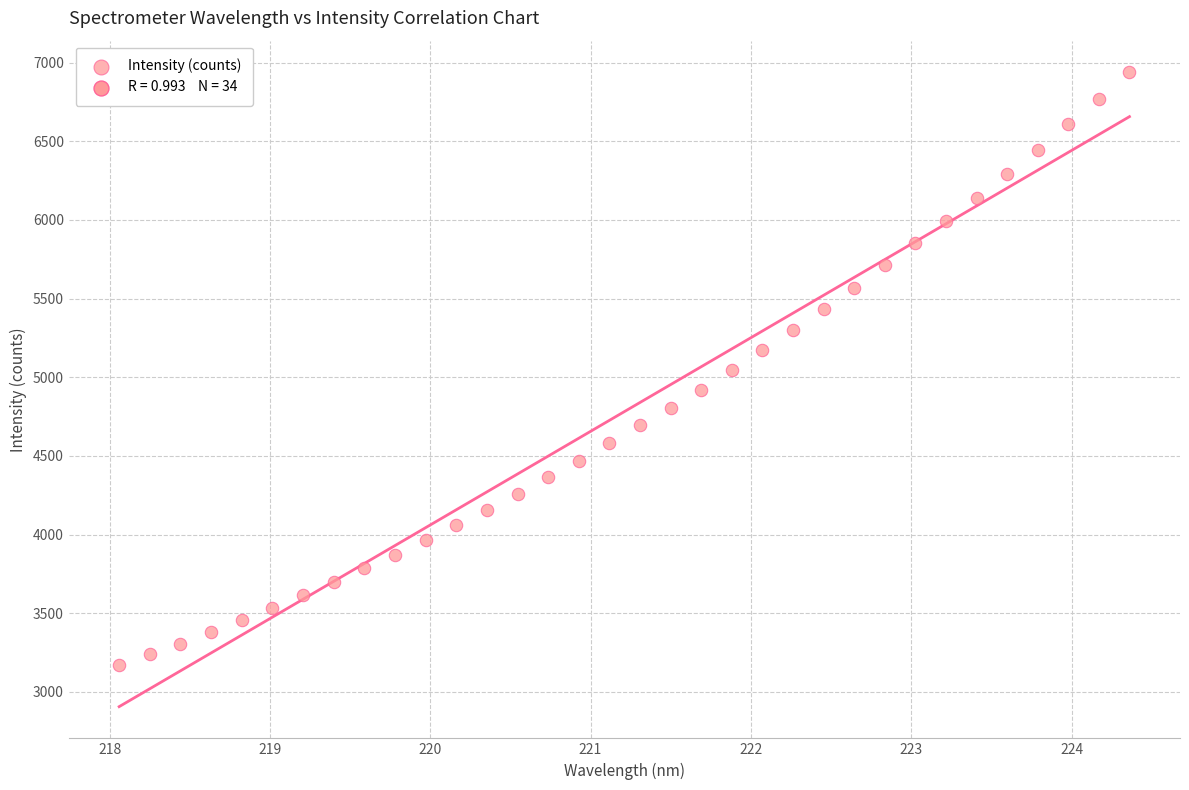

What is the range of Y values (max minus min)?

3770.8